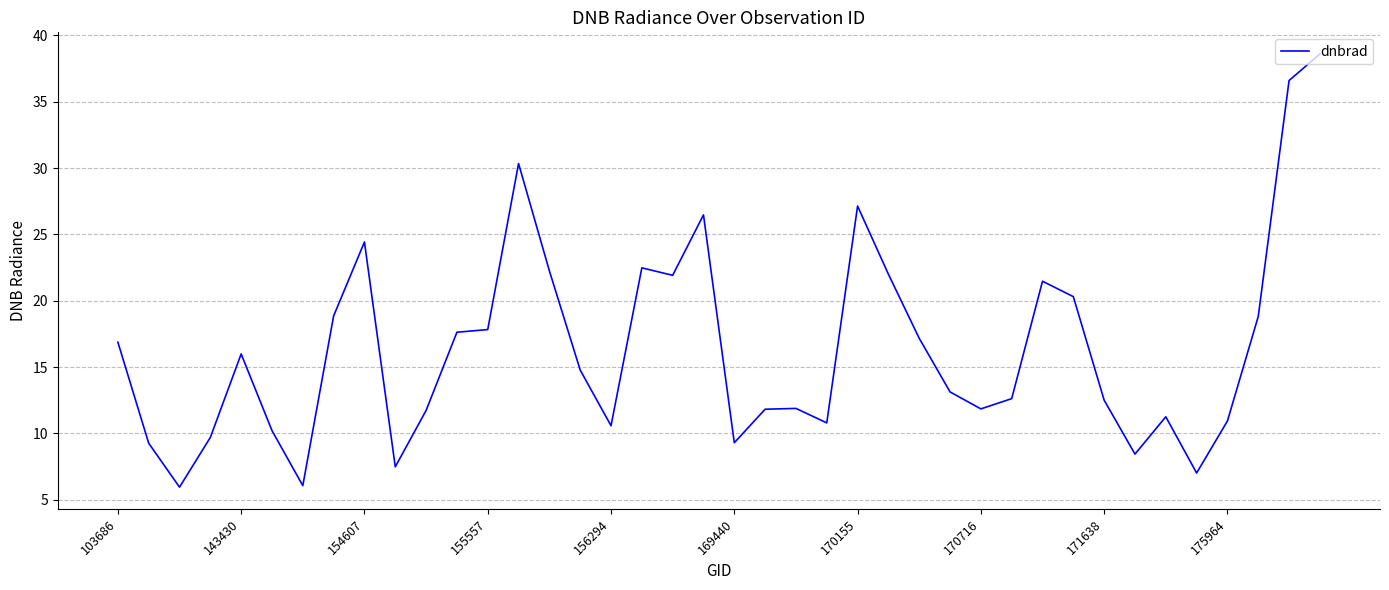

What is the minimum value shown in the chart?

6.0